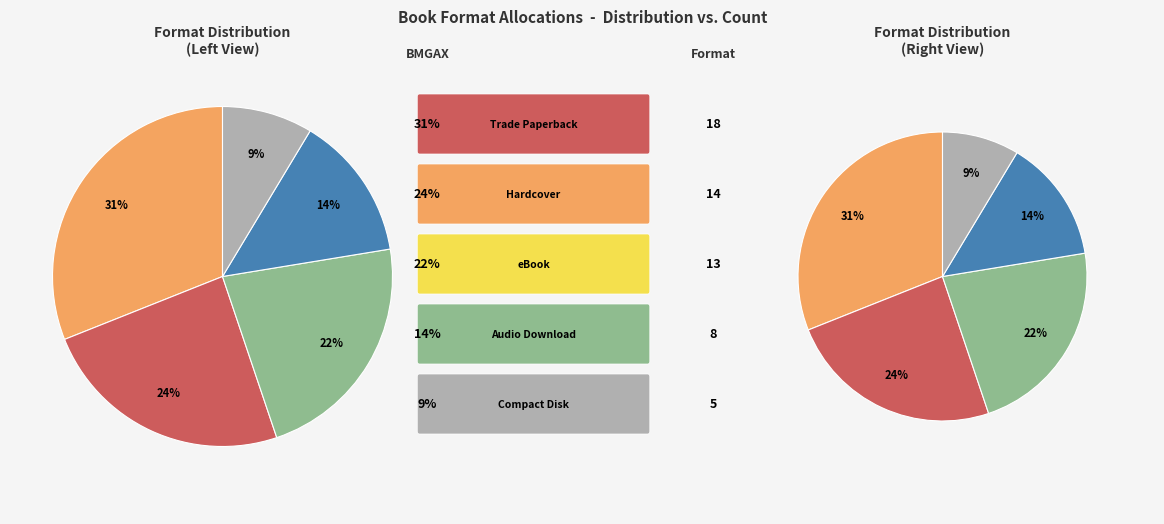

Is it true that eBook is 22% of the pie?

True